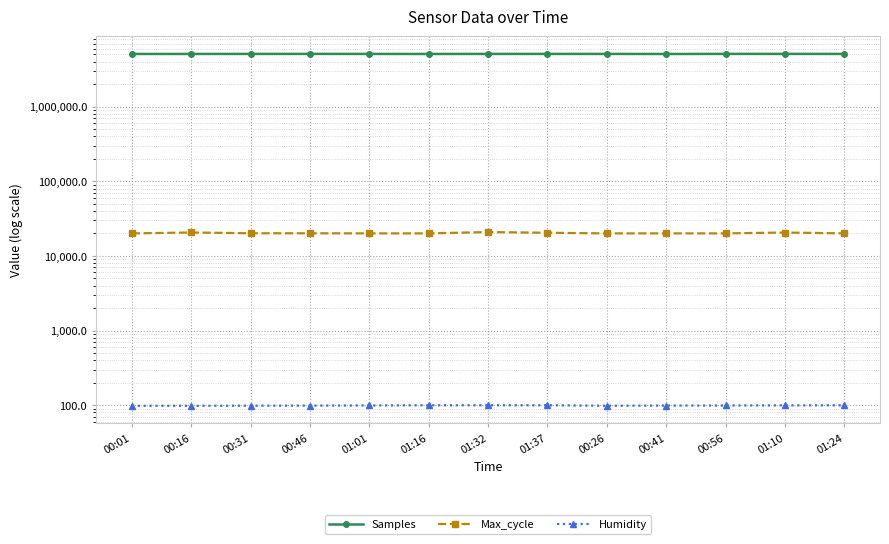

At which label is Samples closest to 5080456?

00:16